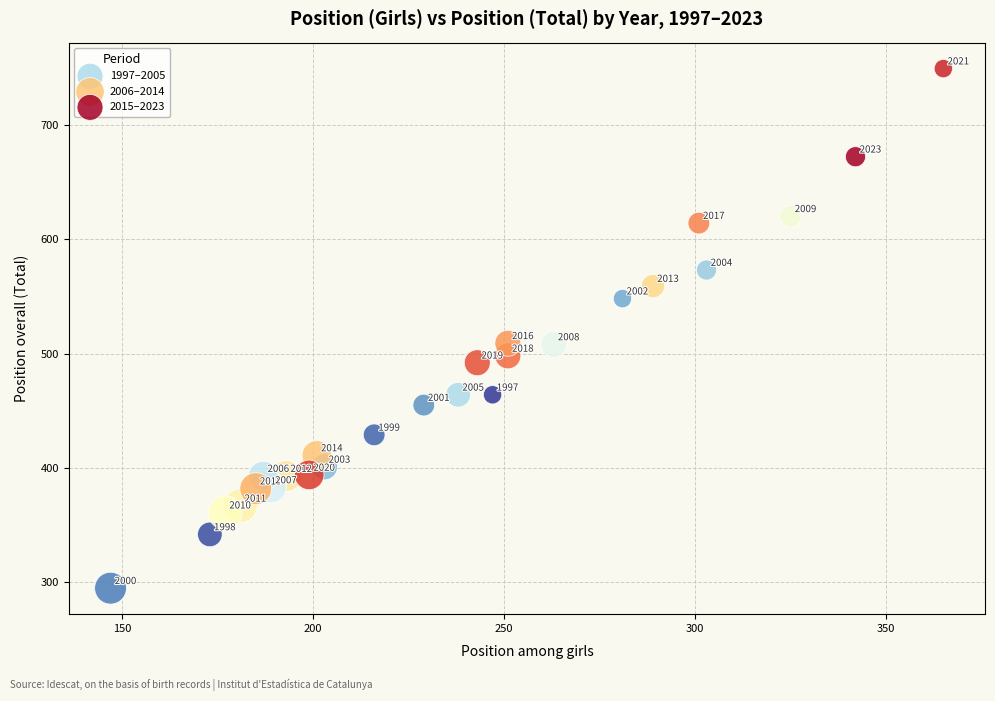

Which series has the largest Y range (max minus min)?

2015–2023